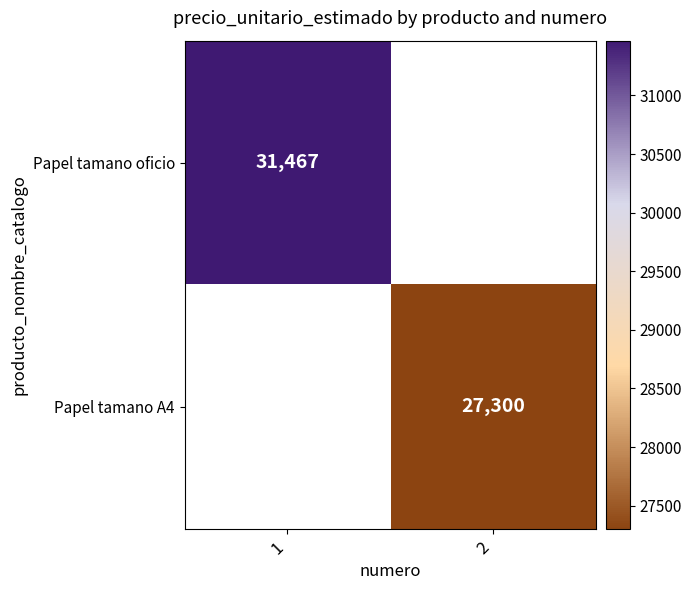

Which label corresponds to the largest value in the chart?

1